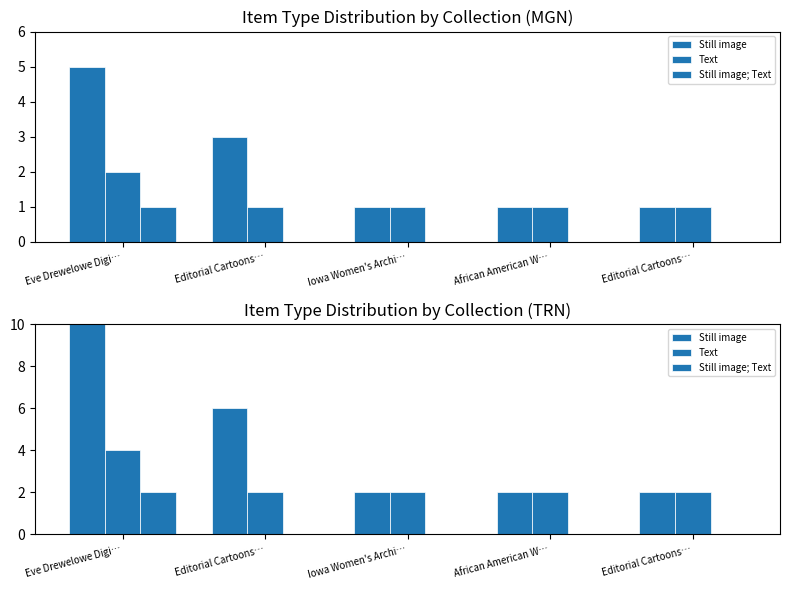

Which has a higher value, Eve Drewelowe Digi… or Editorial Cartoons…?

Eve Drewelowe Digi…